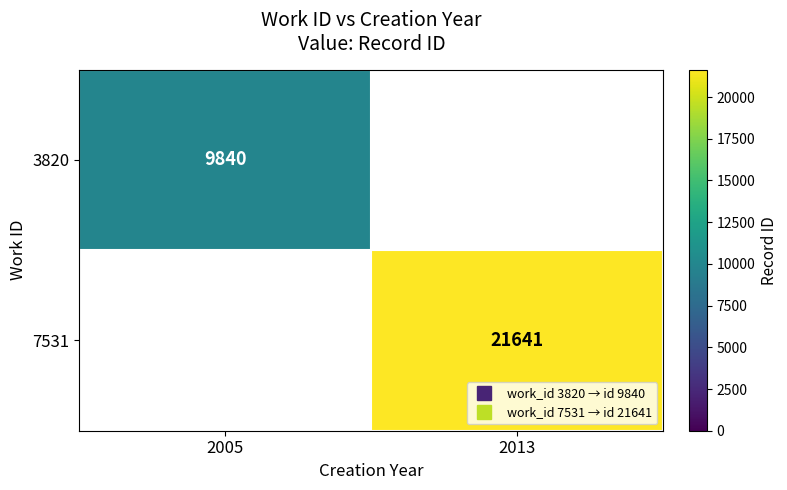

At how many categories does at least one series exceed 11821?

1